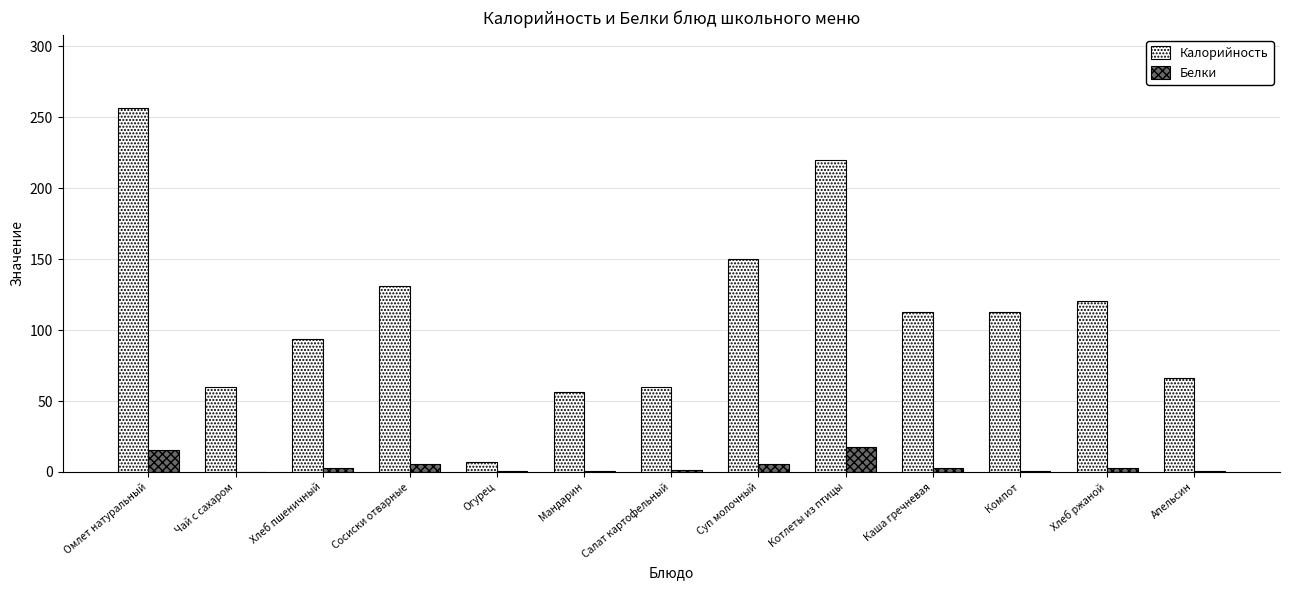

At which category is the sum across all series the highest?

Омлет натуральный